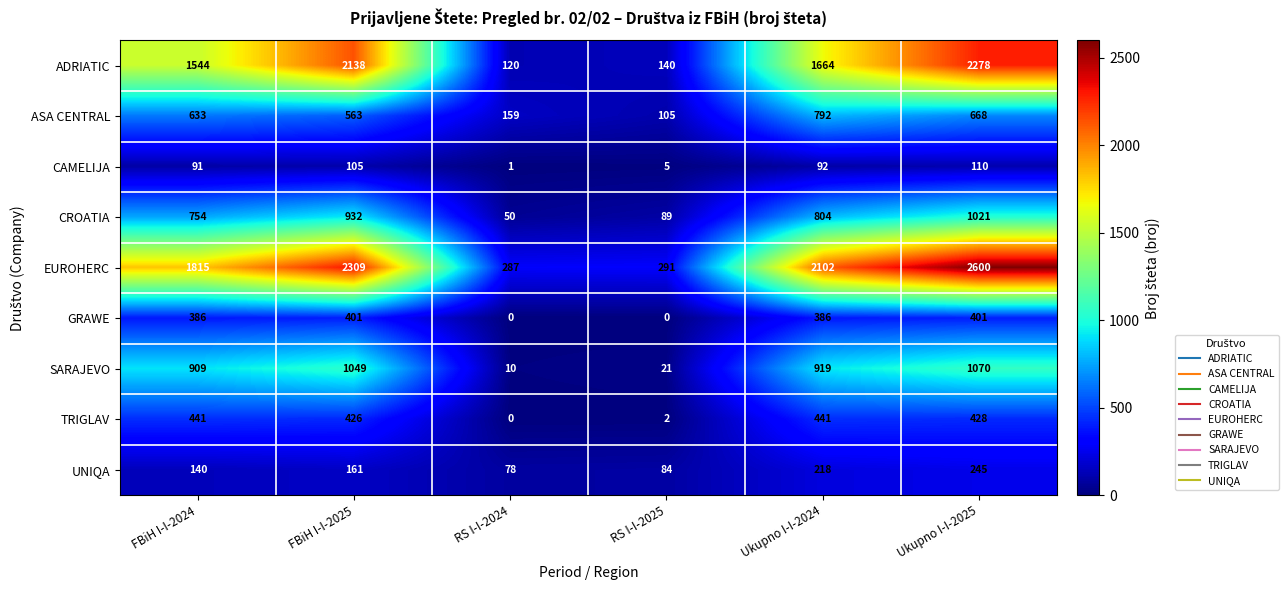

Rank the series by their maximum value, from lowest to highest.

CAMELIJA, UNIQA, GRAWE, TRIGLAV, ASA CENTRAL, CROATIA, SARAJEVO, ADRIATIC, EUROHERC